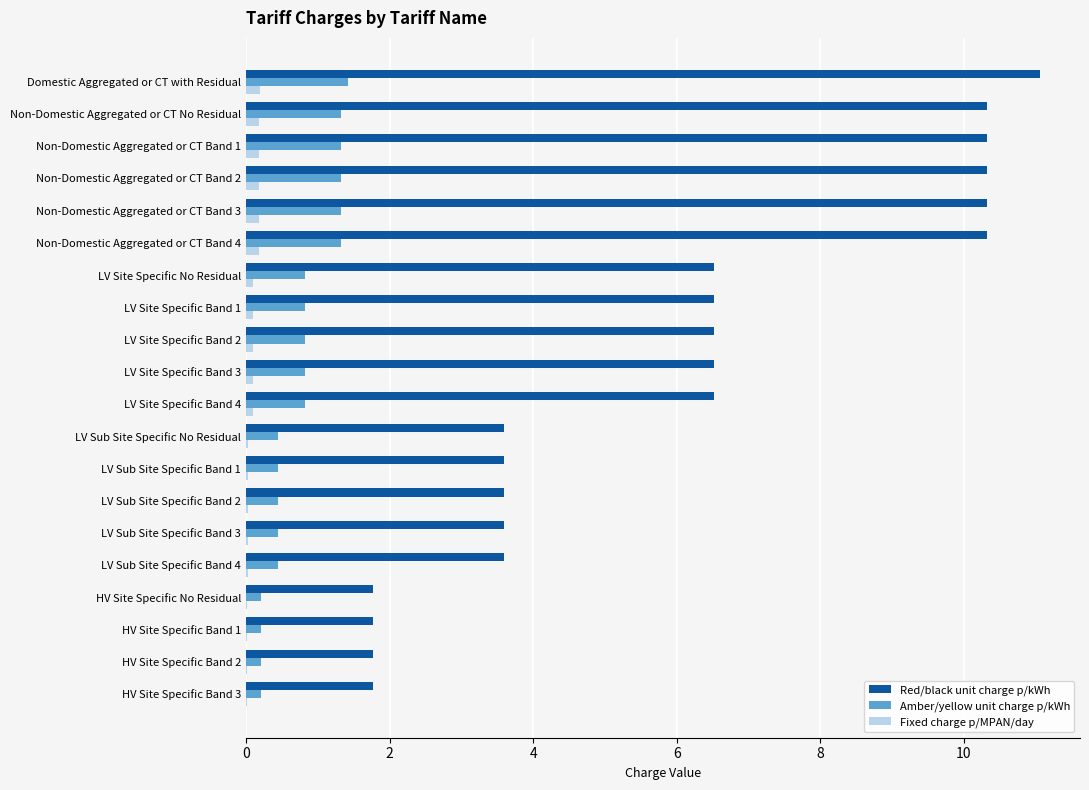

Which series changed the most between Domestic Aggregated or CT with Residual and LV Sub Site Specific Band 2?

Red/black unit charge p/kWh